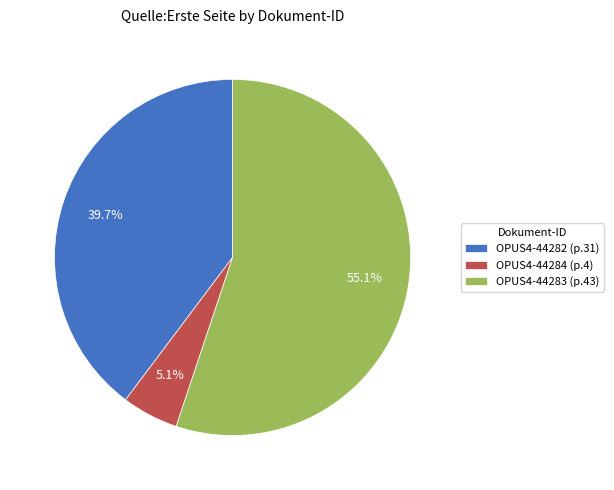

What is the largest slice in the pie chart?

OPUS4-44283